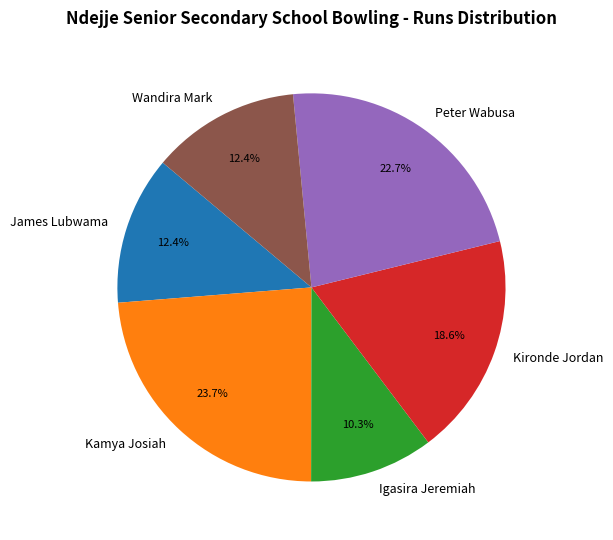

To the nearest percent, what portion does Kironde Jordan represent?

19%